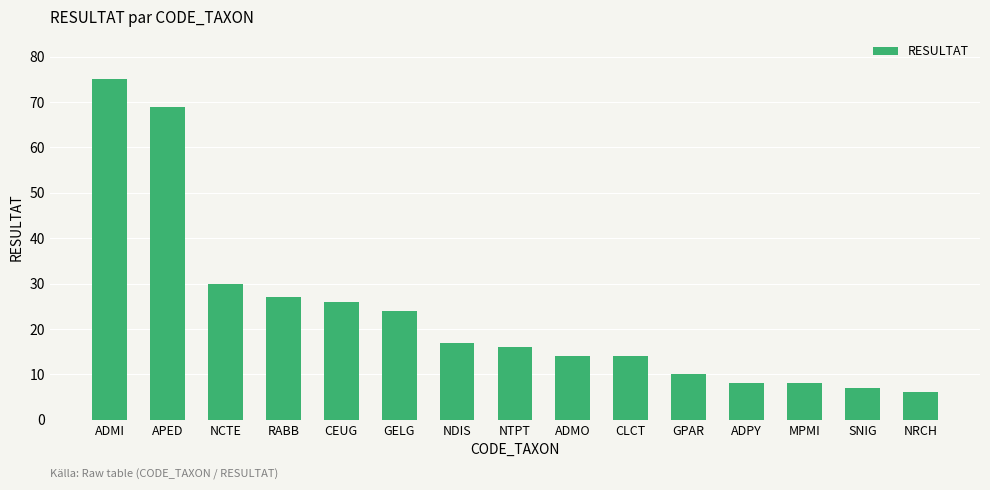

True or false: the data shows 7 at GPAR.

False